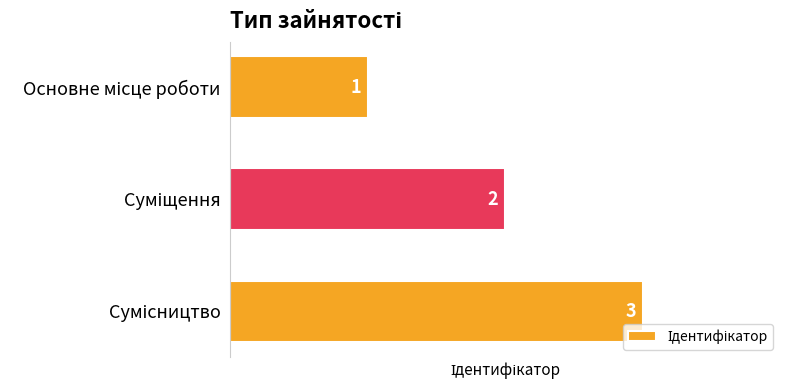

What is the greatest value displayed?

3